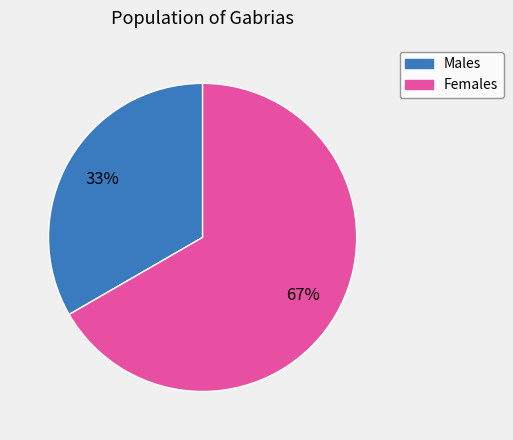

Is there a majority slice in this chart?

Yes